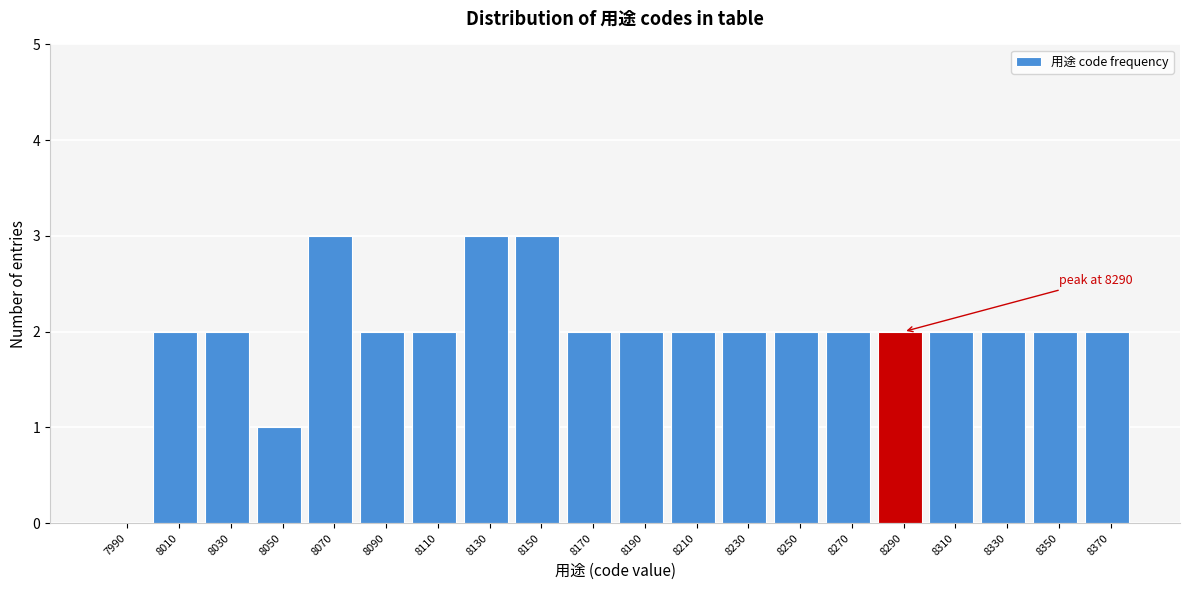

Reading left to right, extract all data points from this chart.

7990=0	8010=2	8030=2	8050=1	8070=3	8090=2	8110=2	8130=3	8150=3	8170=2	8190=2	8210=2	8230=2	8250=2	8270=2	8290=2	8310=2	8330=2	8350=2	8370=2